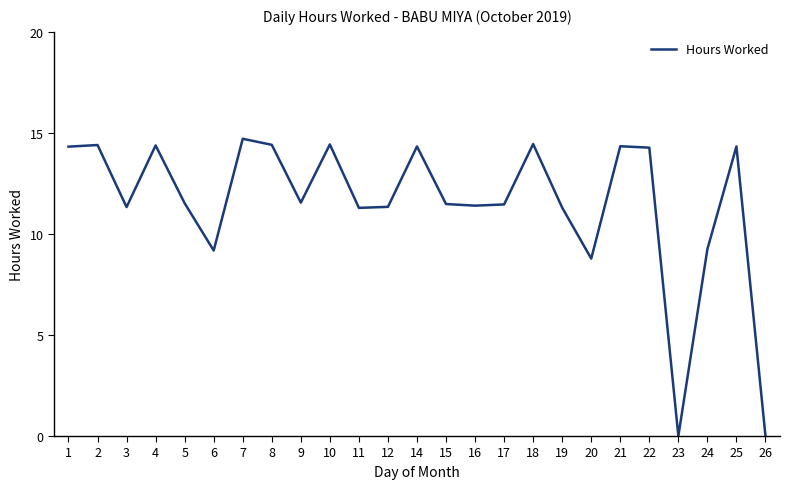

What is the difference between the maximum and minimum values?

14.7